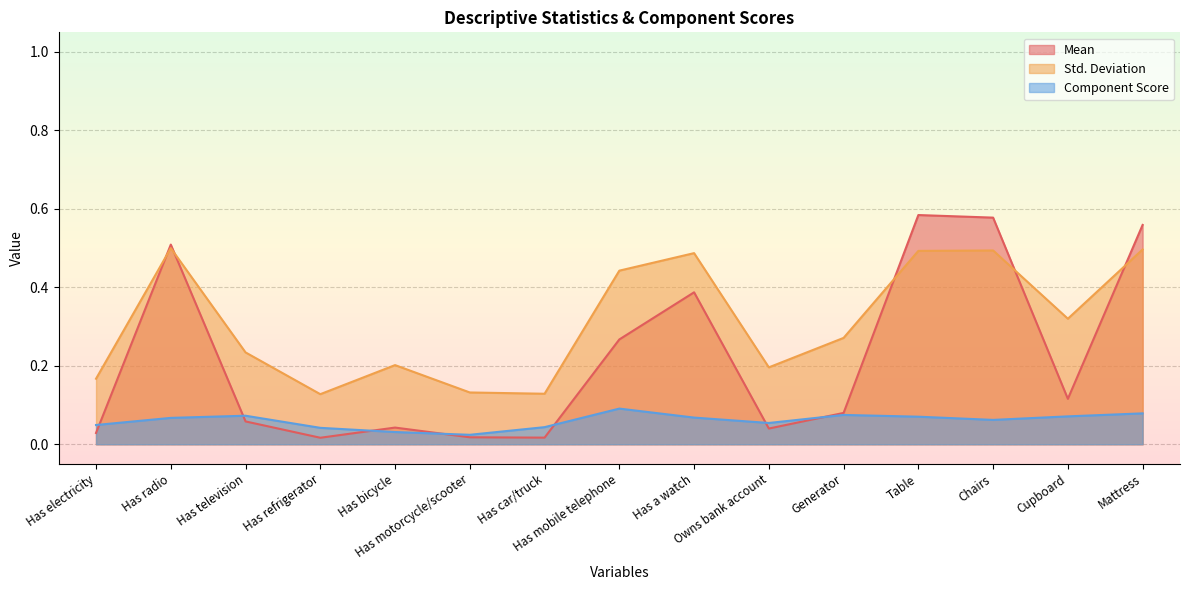

Which category has the lowest value in the Std. Deviation series?

Has refrigerator